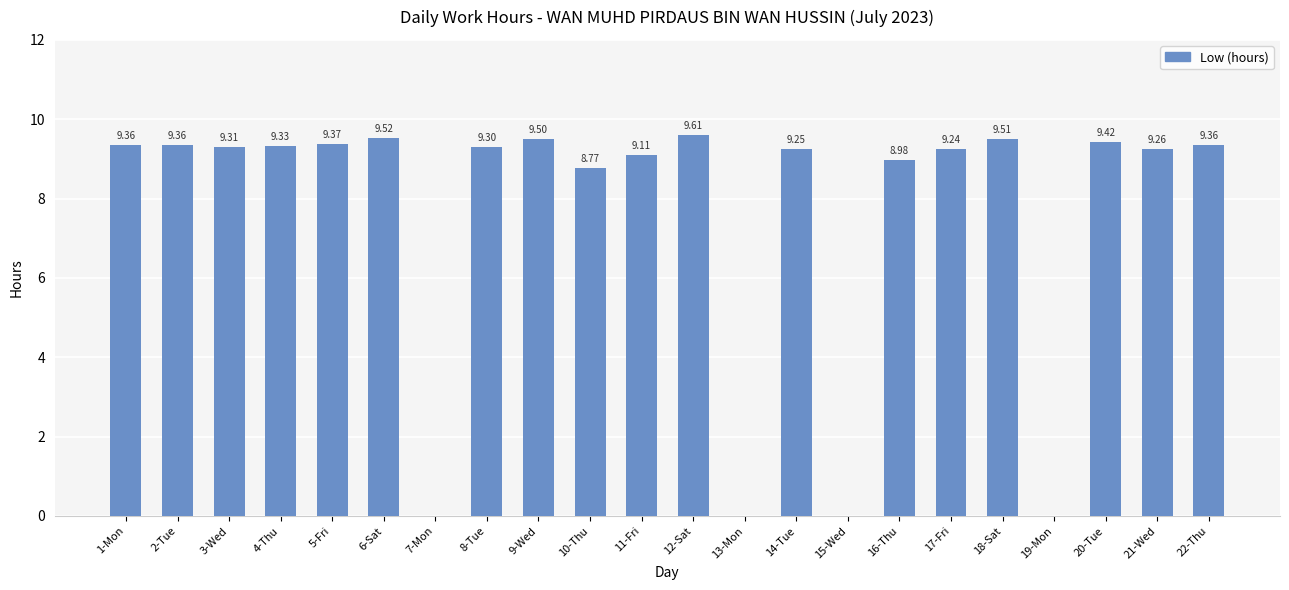

The value at 18-Sat is 9.5. True or false?

True